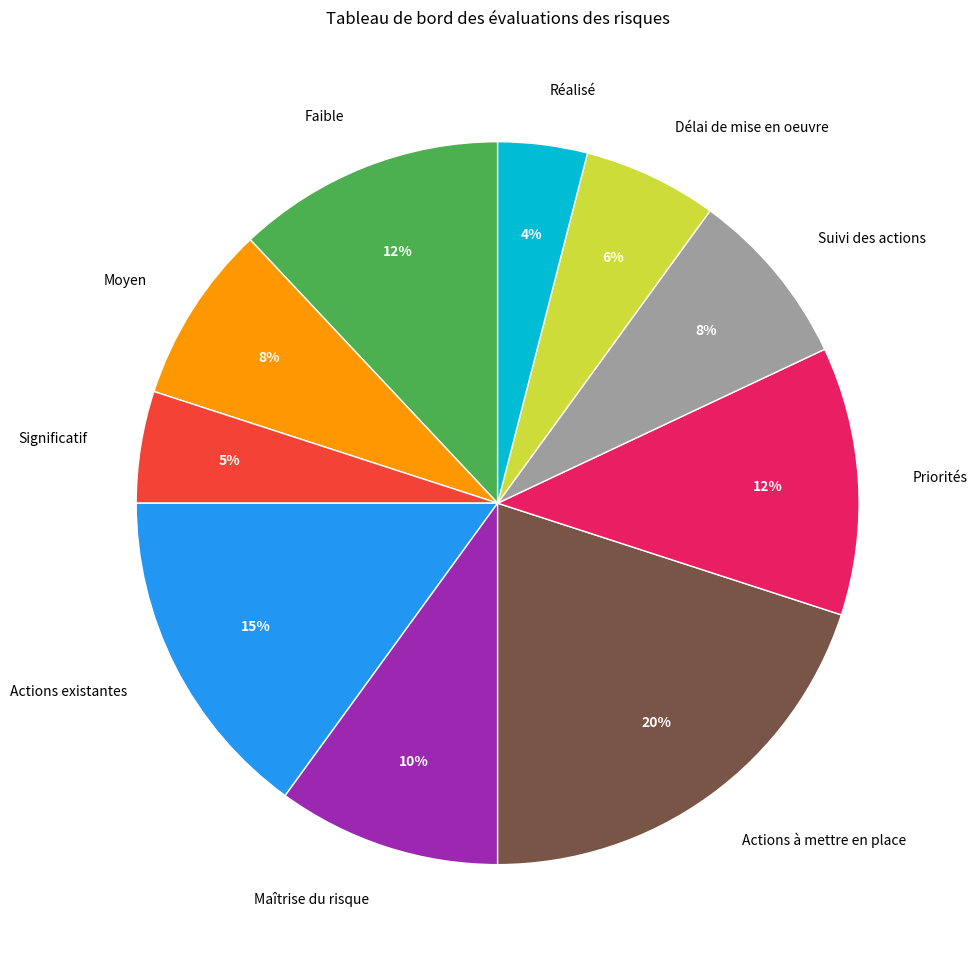

To the nearest percent, what is the average slice percentage?

10%